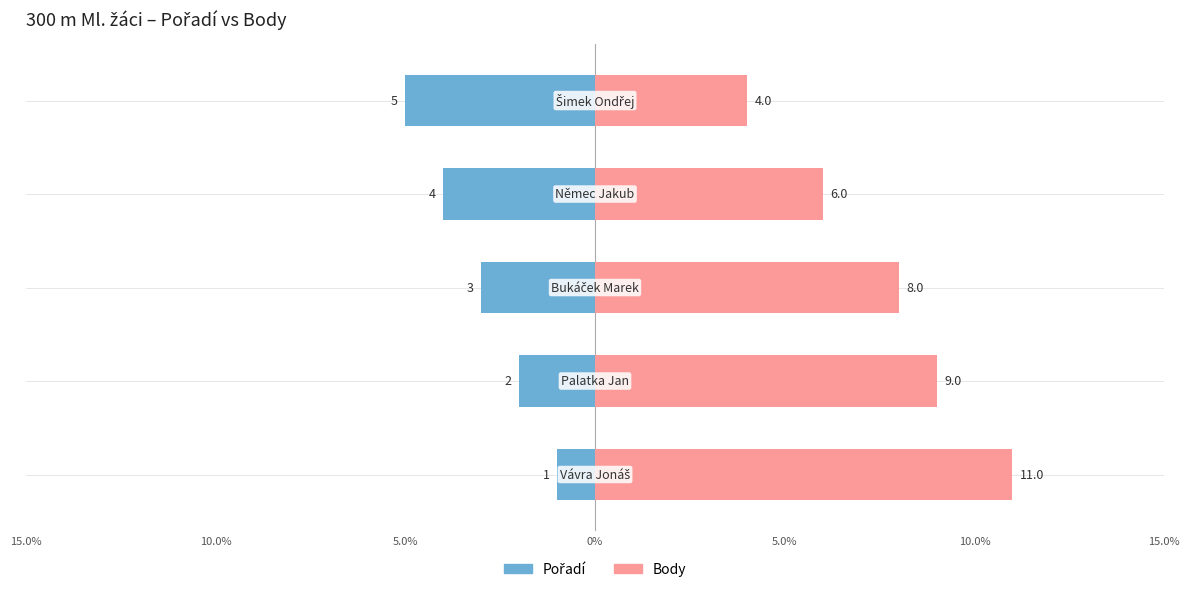

What is the difference between the highest and lowest values at 0%?

10